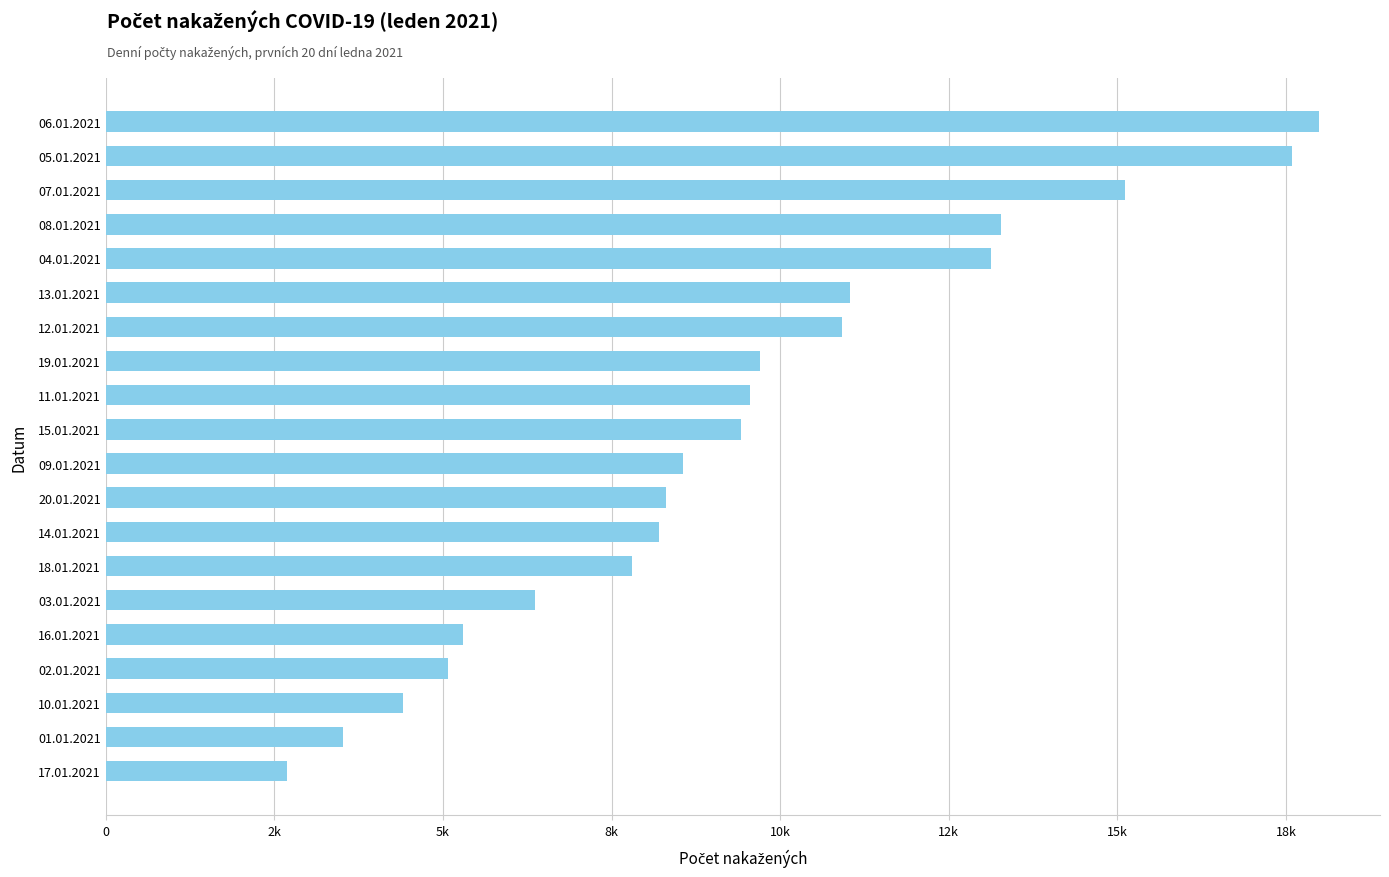

Are the bars horizontal?

Yes